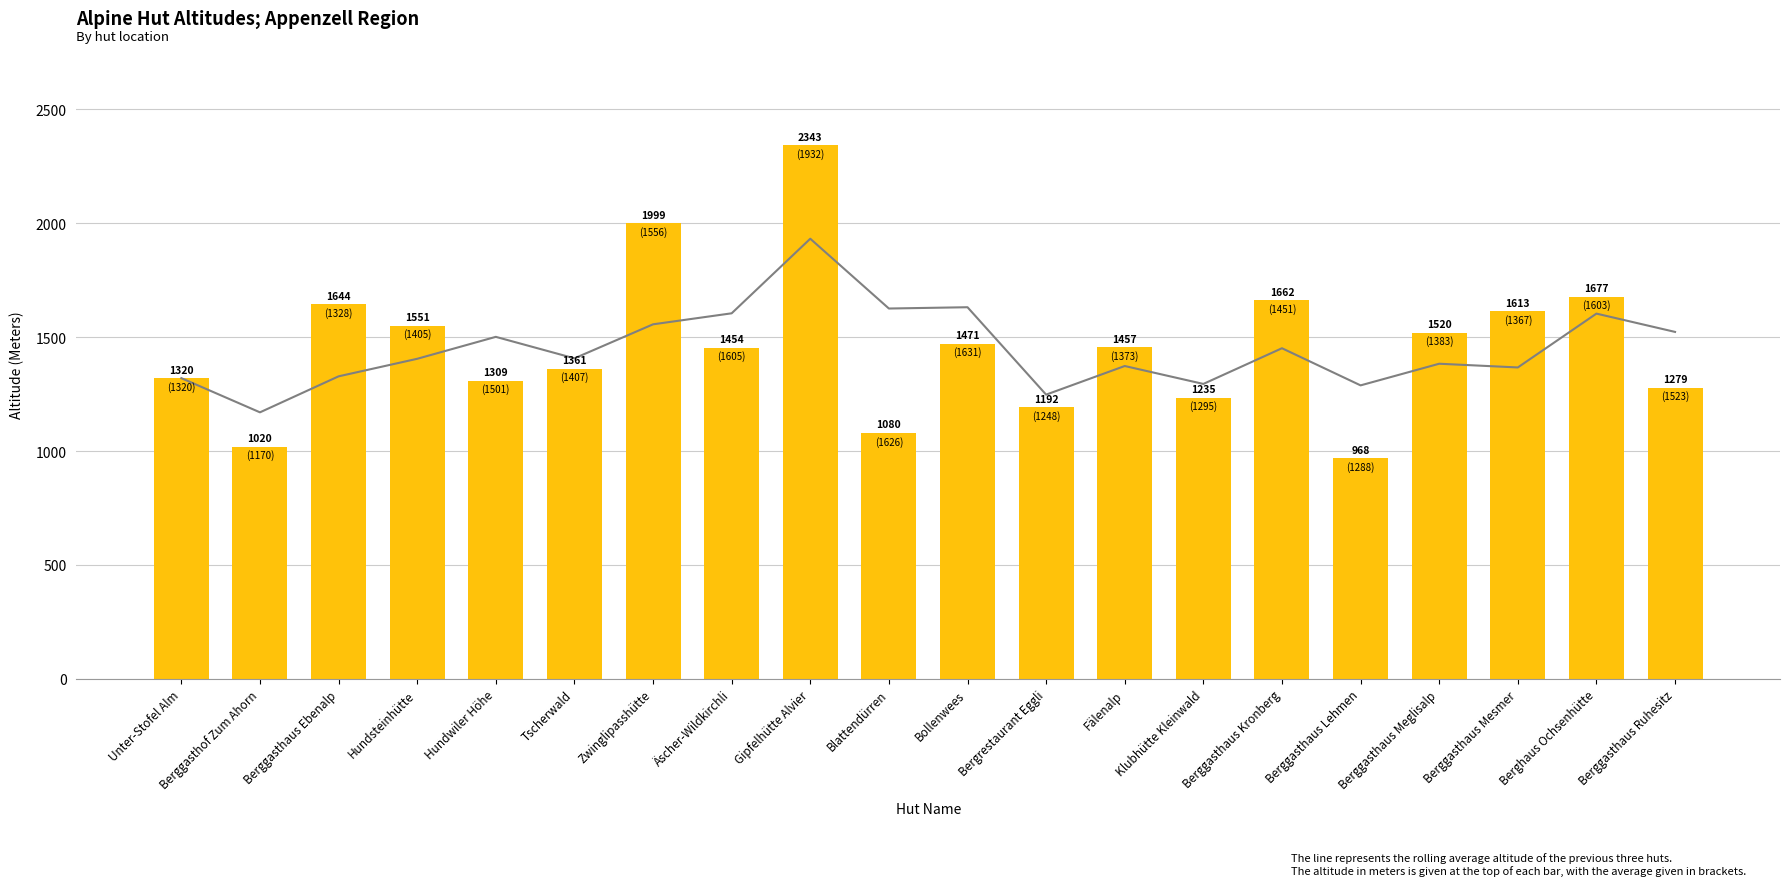

What is the difference between the maximum and minimum values in the 3-Hut Rolling Average series?

762.0